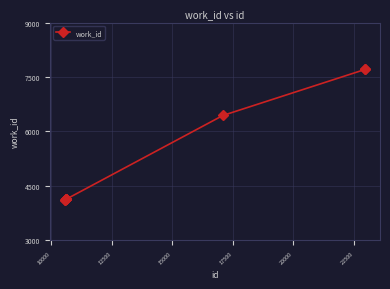

What is the difference between the maximum and minimum values?

3605